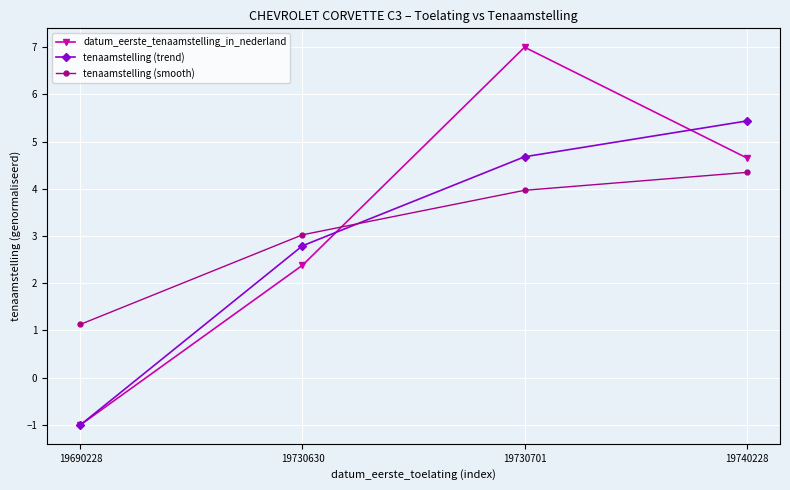

What is the sum of the tenaamstelling (trend) values at 19690228 and 19740228?

4.4